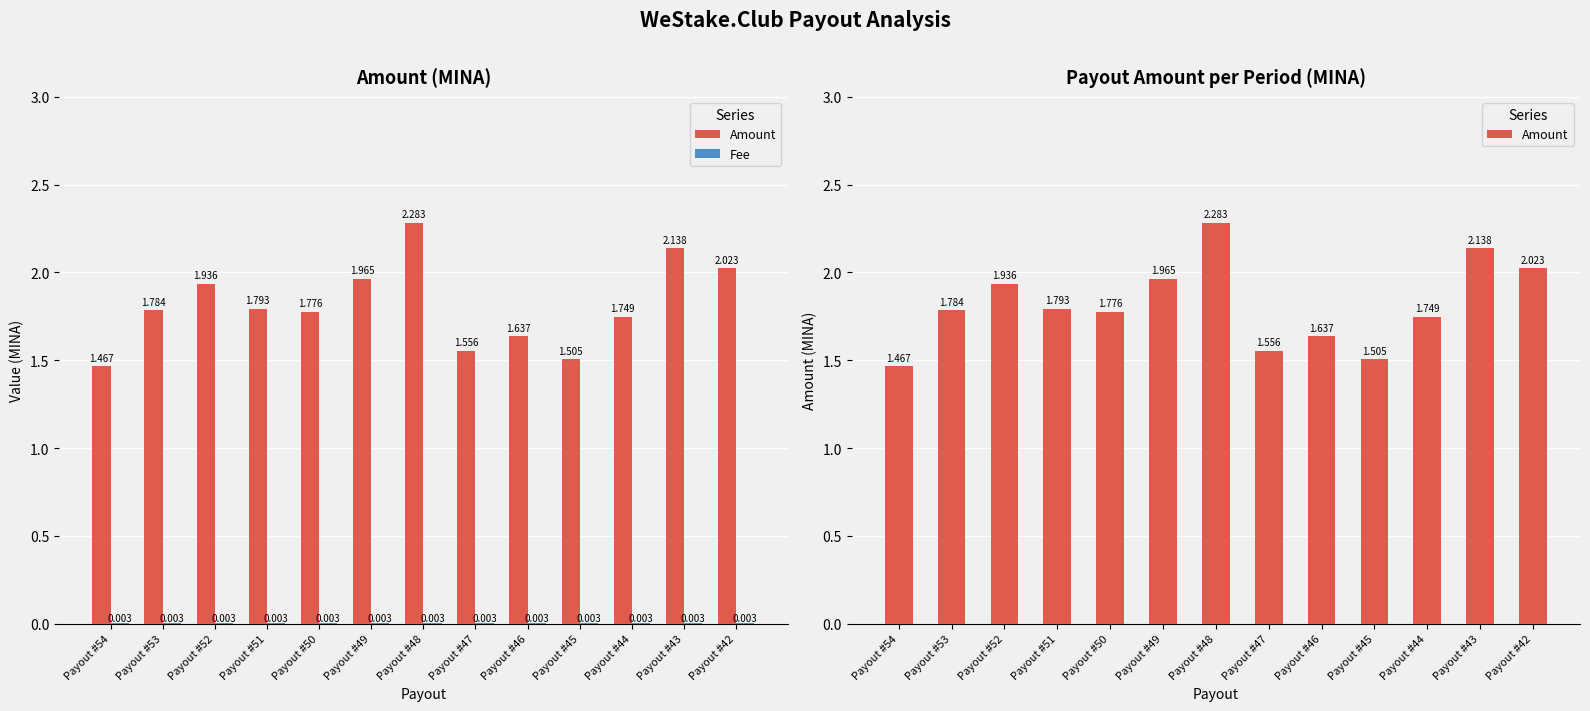

At which category does the chart reach its peak across all series?

Payout #48